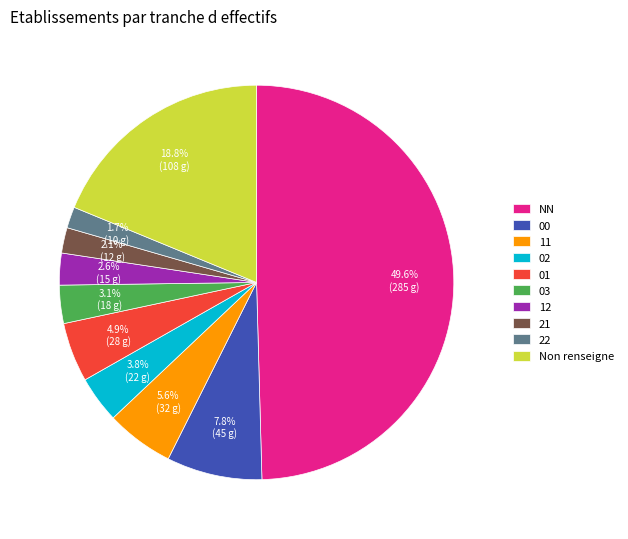

Which category has the biggest portion of the pie?

NN